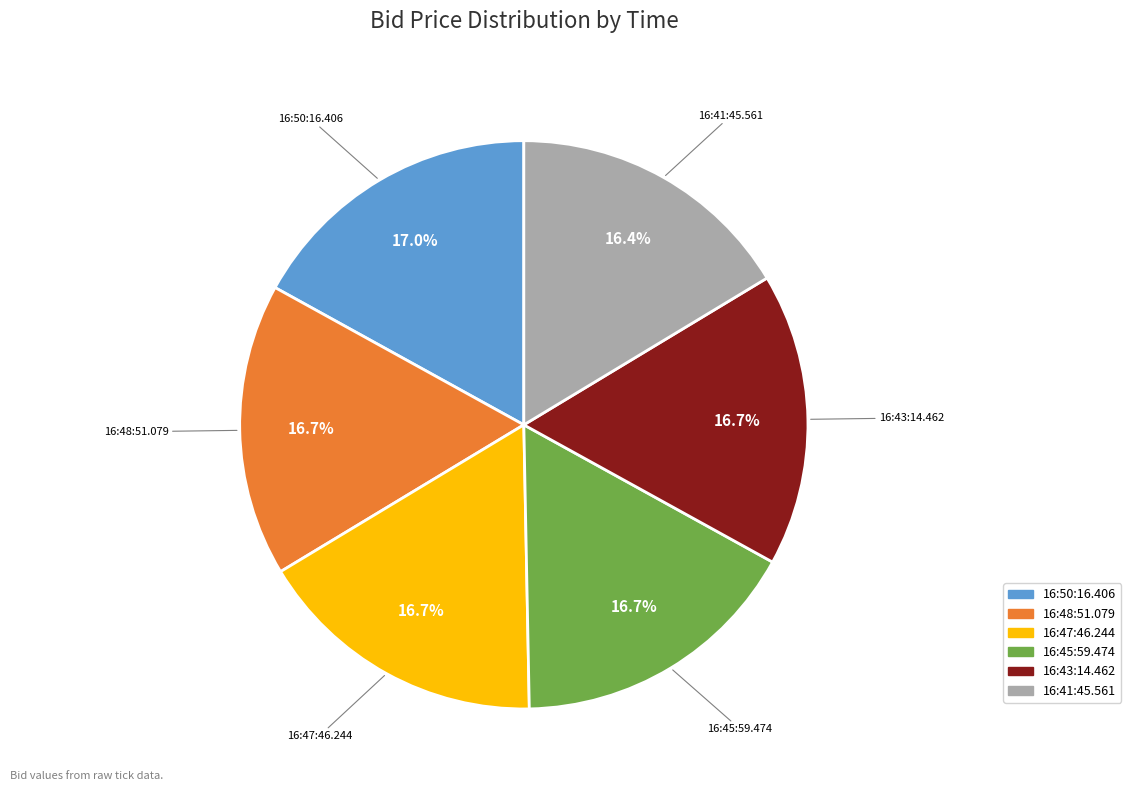

Is the sum of 16:47:46.244 and 16:41:45.561 greater than half?

No